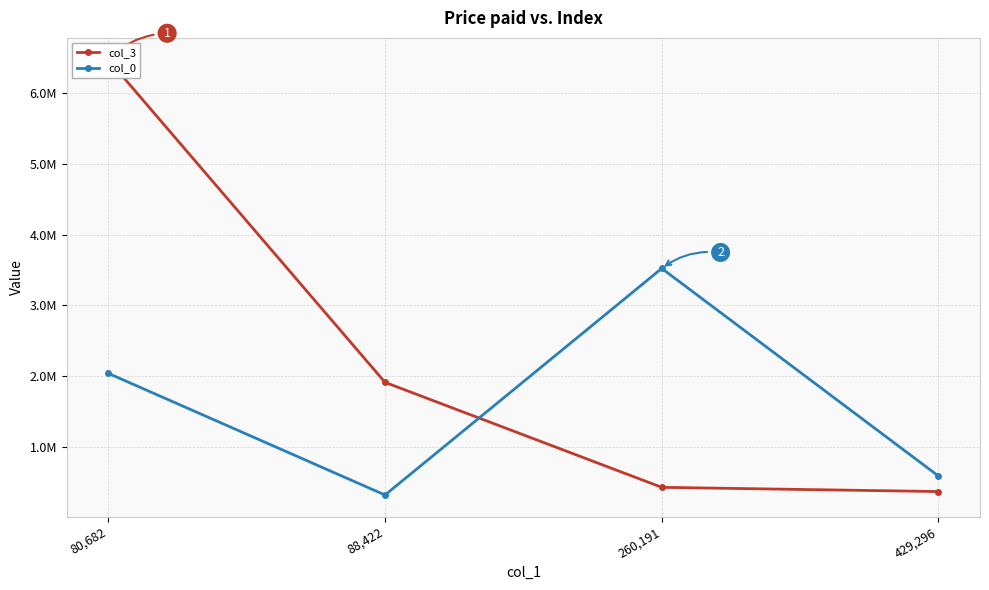

Between which two adjacent categories do col_0 and col_3 first intersect?

88,422 and 260,191